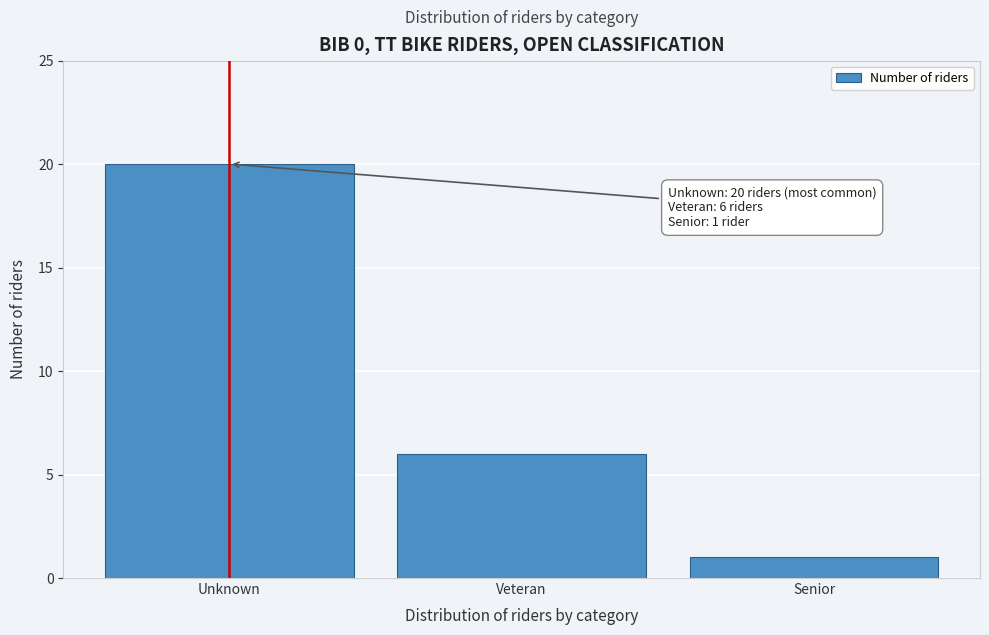

Reading left to right, list all the values displayed in this chart.

Unknown=20	Veteran=6	Senior=1